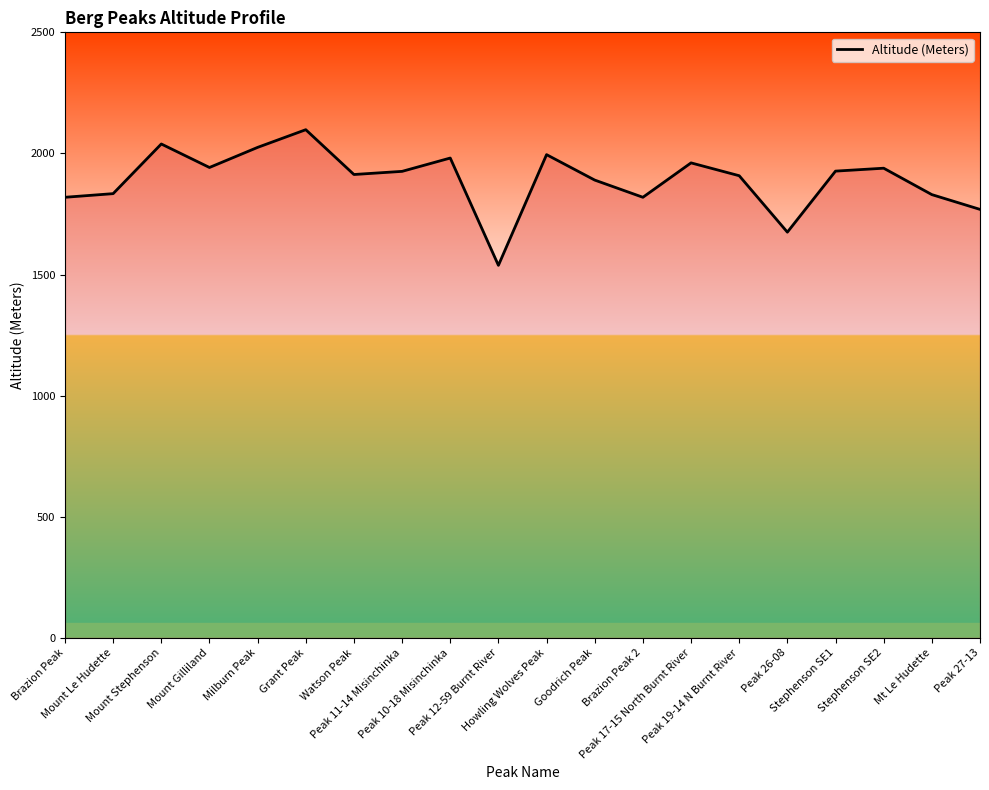

What is the difference between the maximum and minimum values?

560